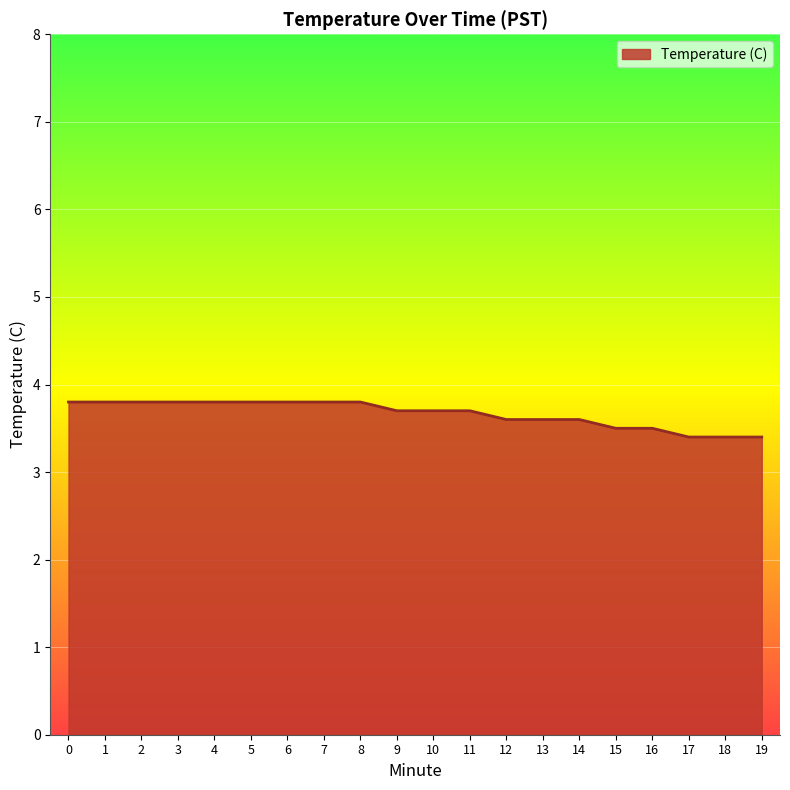

What is the difference between the maximum and minimum values?

0.4